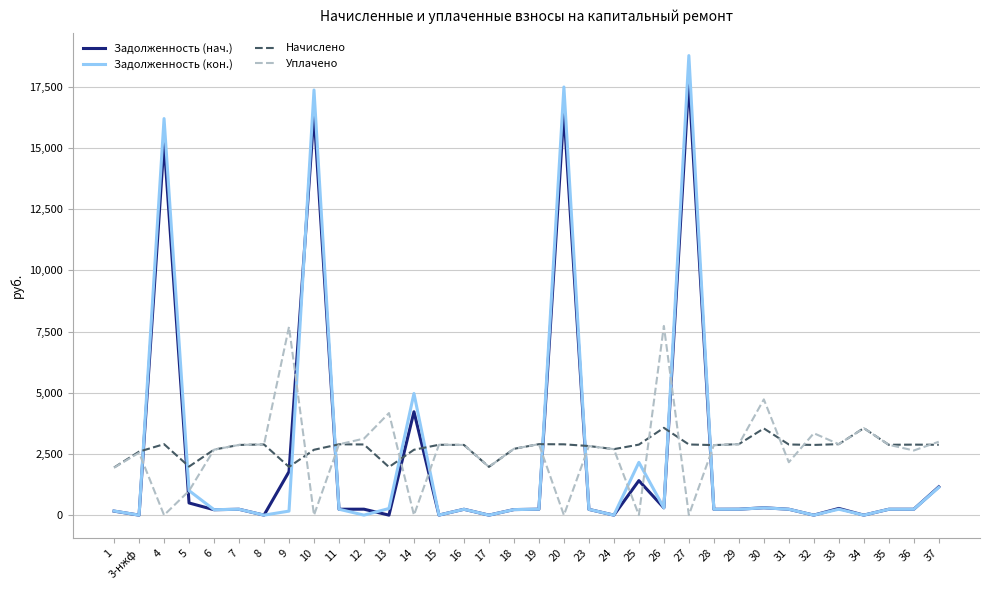

Is the value of Задолженность (нач.) at 13 greater than the value of Начислено at 28?

No